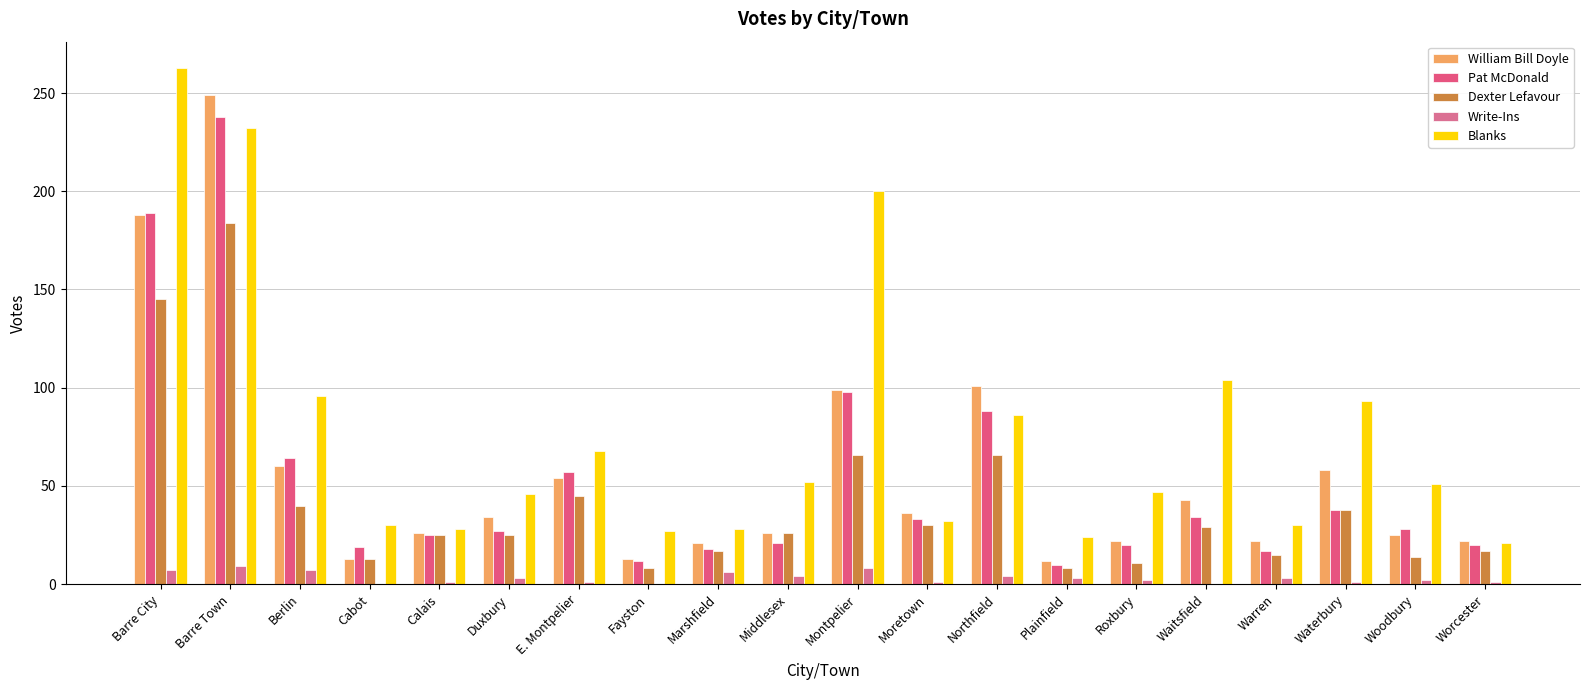

The Blanks series shows 74 at Middlesex. True or false?

False